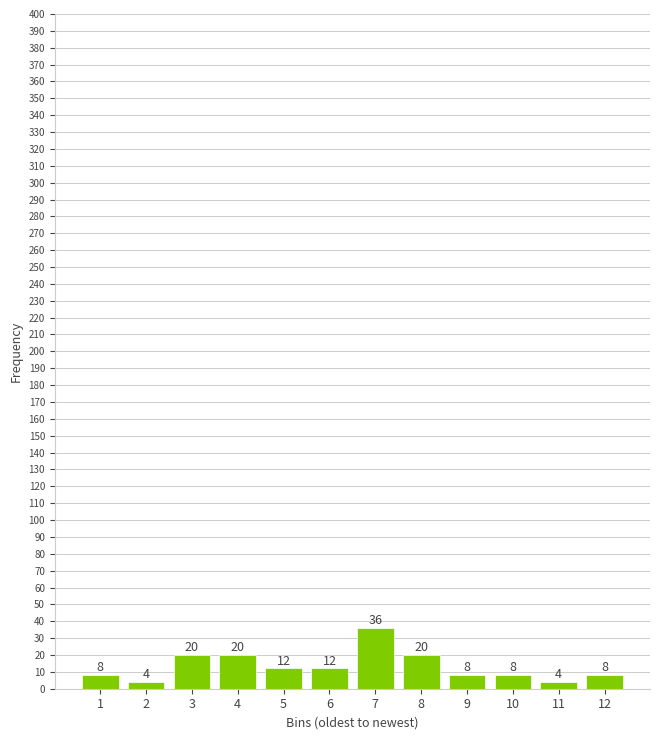

Reading left to right, extract all data points from this chart.

8	4	20	20	12	12	36	20	8	8	4	8